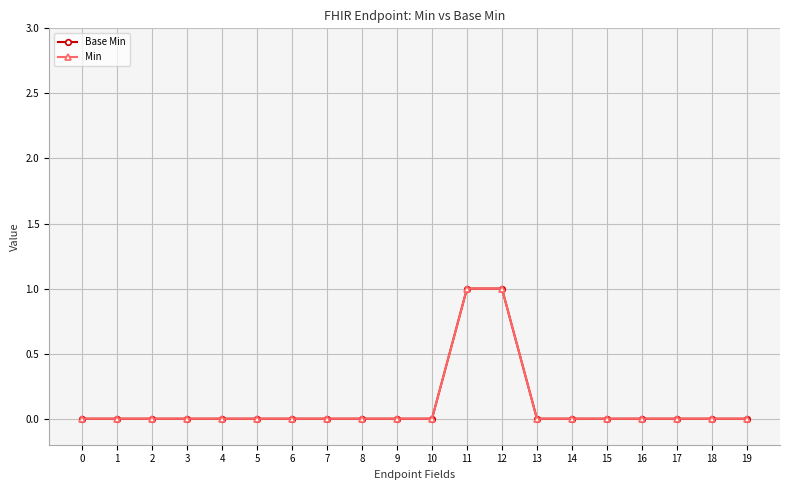

True or false: Min has more than 2 points higher than both neighbors.

False